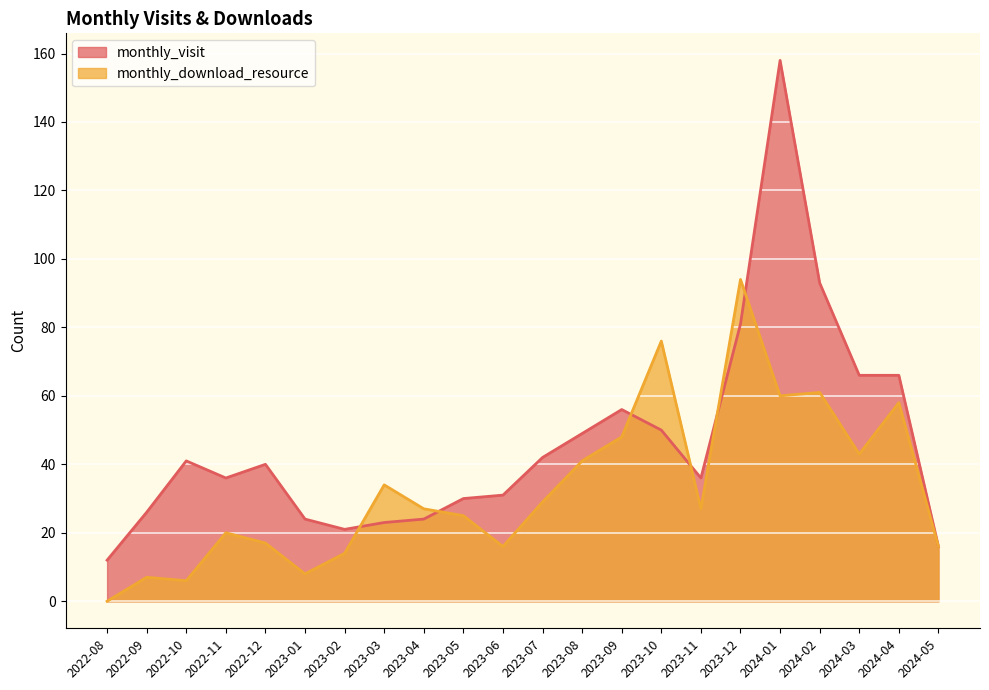

What position from the left is 2023-02?

7